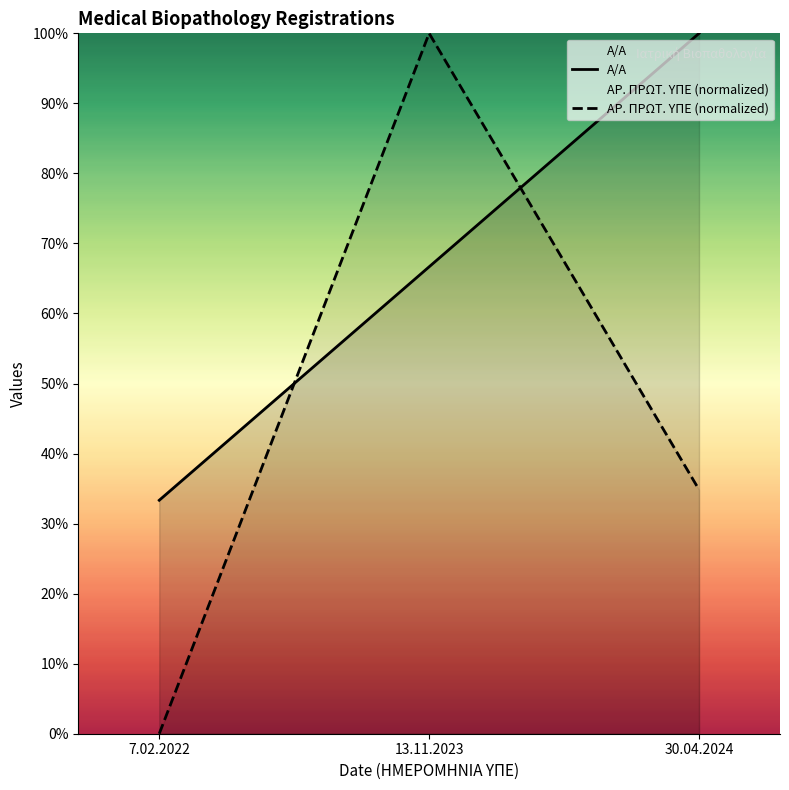

What position from the right is 7.02.2022?

3